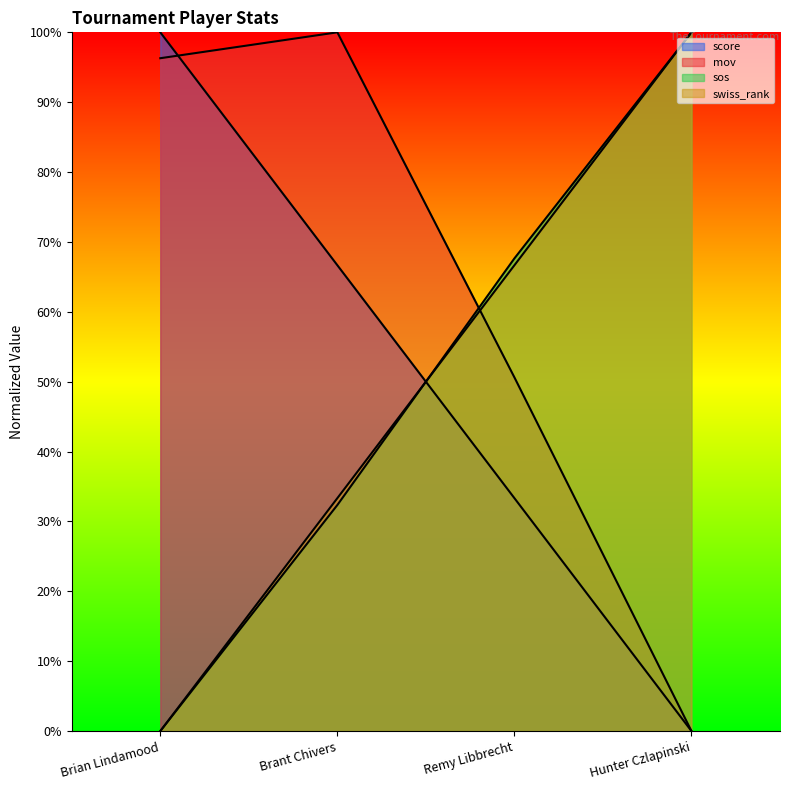

What is the greatest value displayed?

100.0